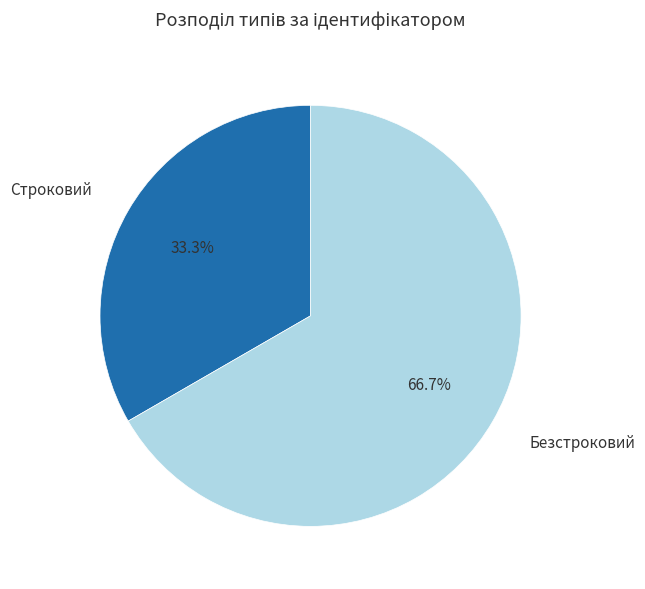

True or false: Безстроковий accounts for 56% of the total.

False